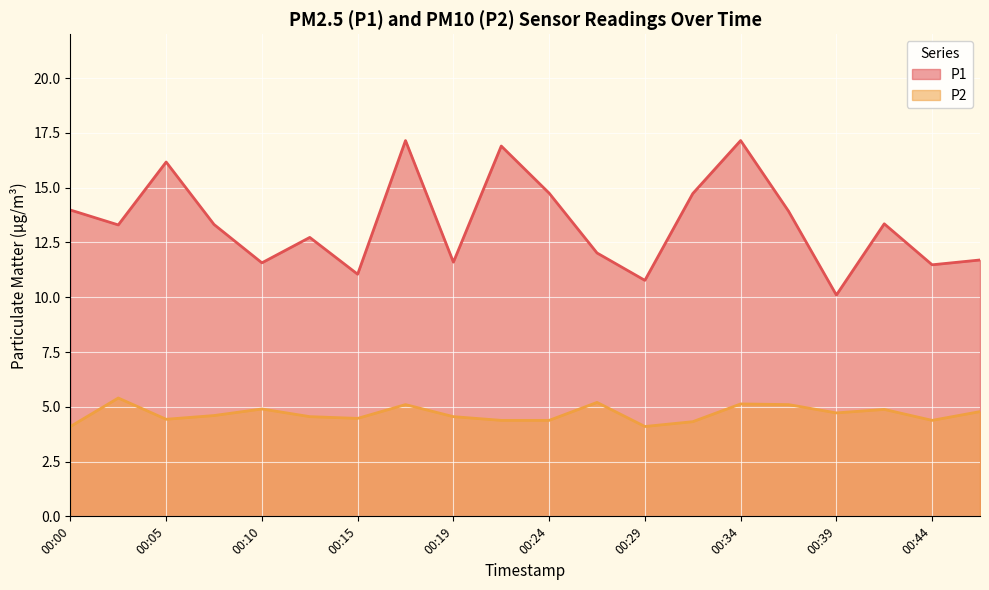

At which category does P1 reach its first local valley?

00:02